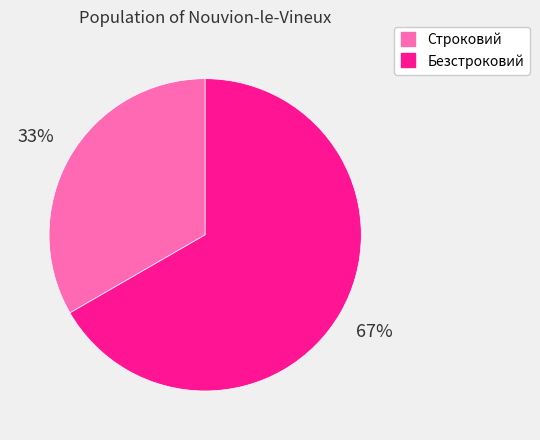

The Безстроковий slice represents 67% of the pie. True or false?

True